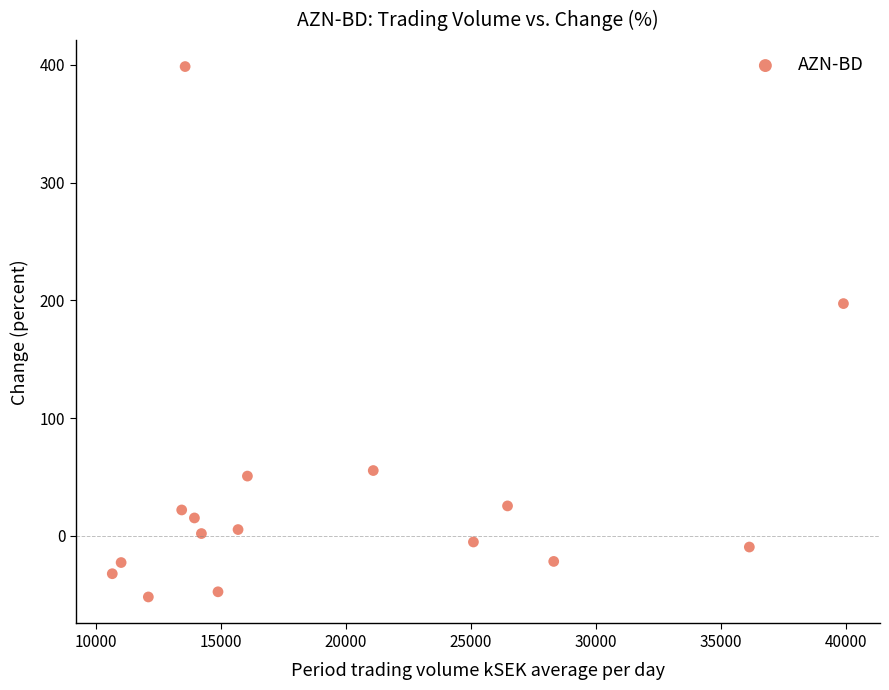

What is the range of X values (max minus min)?

29259.3